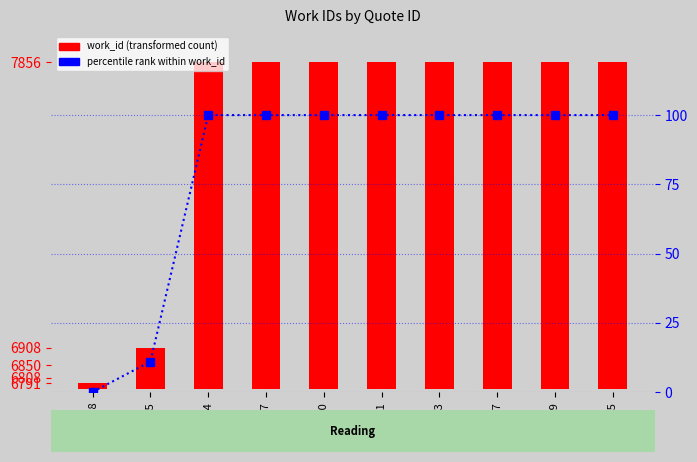

List the series in order of their overall mean, lowest first.

percentile rank within work_id, work_id (transformed count)